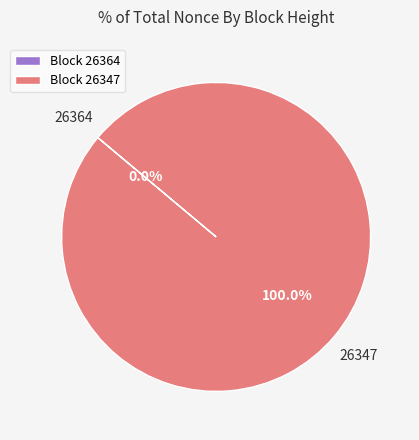

Which category has the biggest portion of the pie?

Block 26347